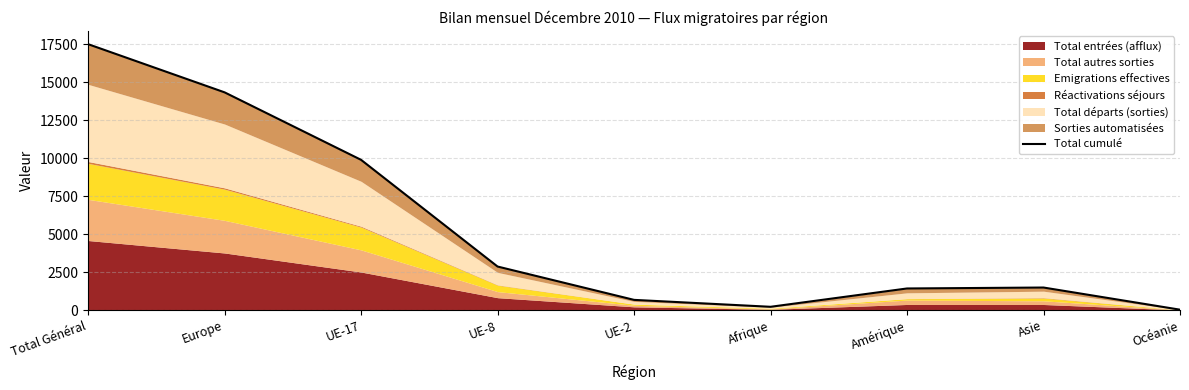

The value at Europe is 25335. True or false?

False